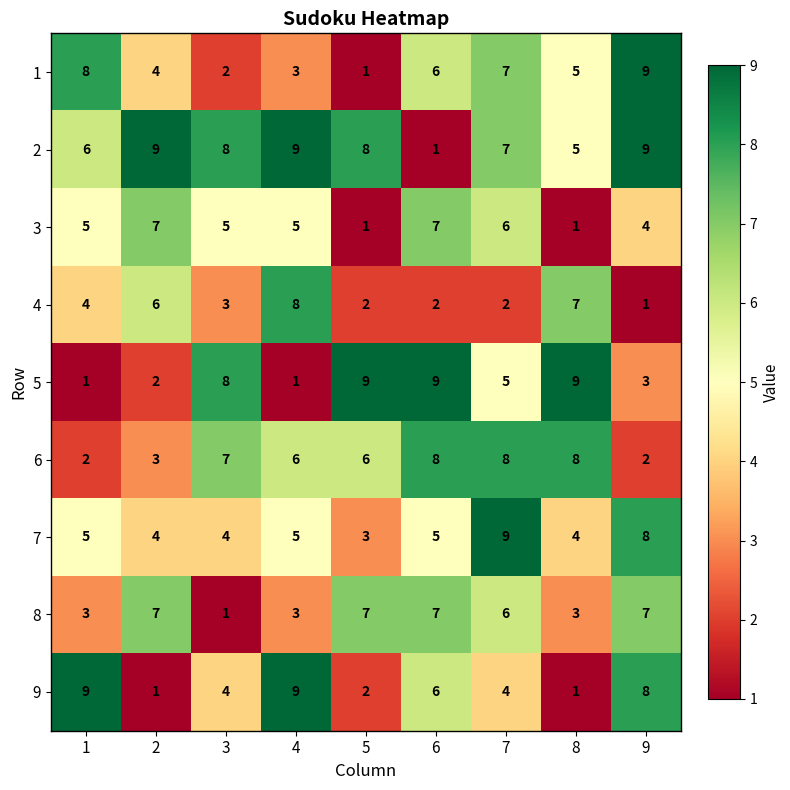

Is it true that 6 equals 8 at 7?

True